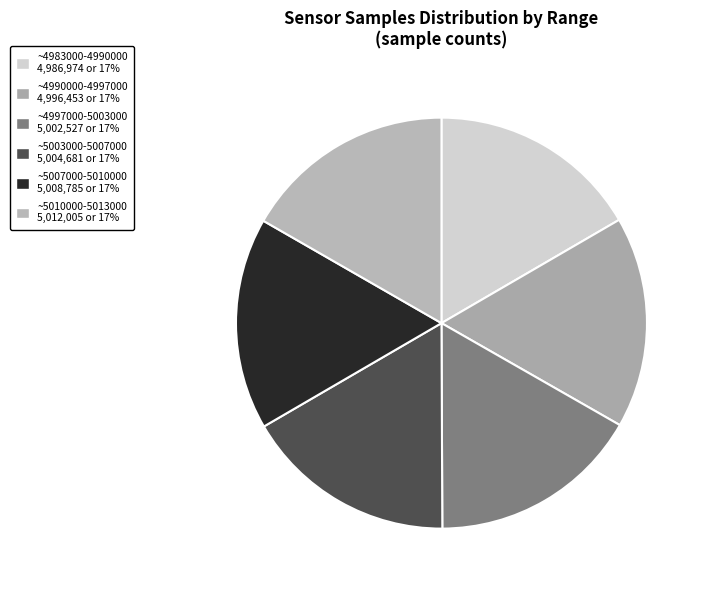

How many segments does this pie chart have?

6